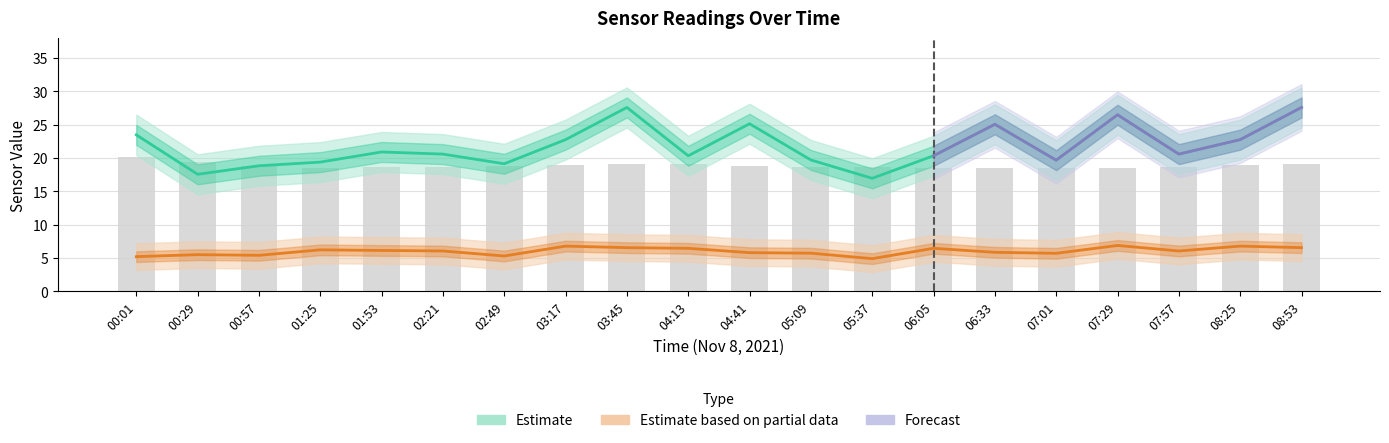

What is the label of the 12th bar from the left?

05:09